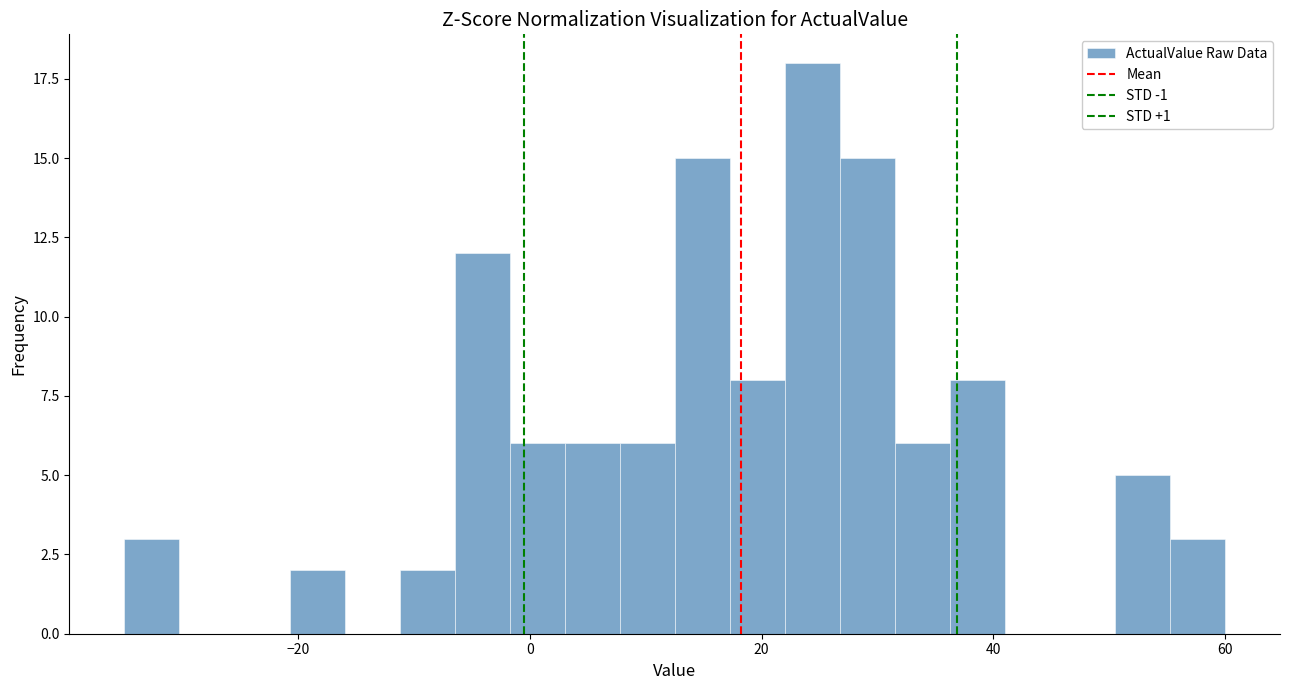

Around what value on the x-axis is the tallest bar? Give the approximate position of its centre, as read against the axis.

24